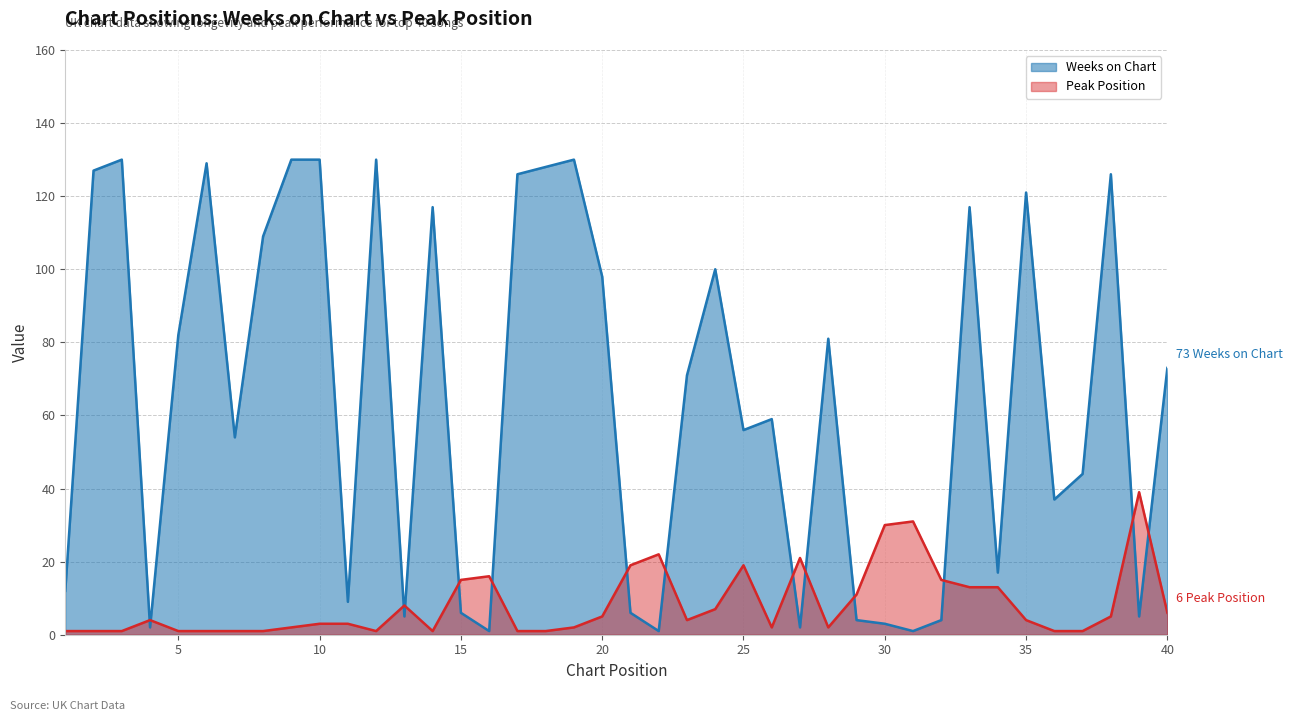

Where is the first local maximum for Peak Position?

4